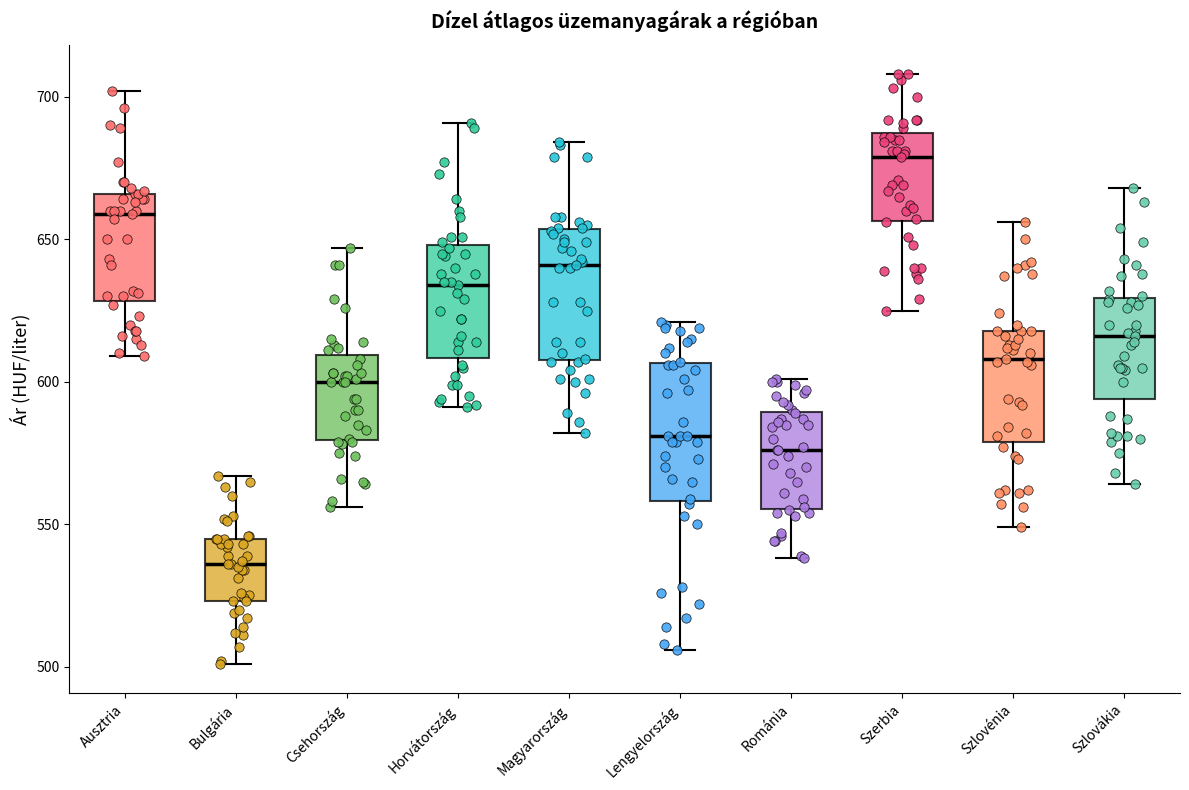

Where does the upper whisker of the box for Szlovákia end on the y-axis? The values are not printed on the chart, so give them approximately, as read against the axis.

670